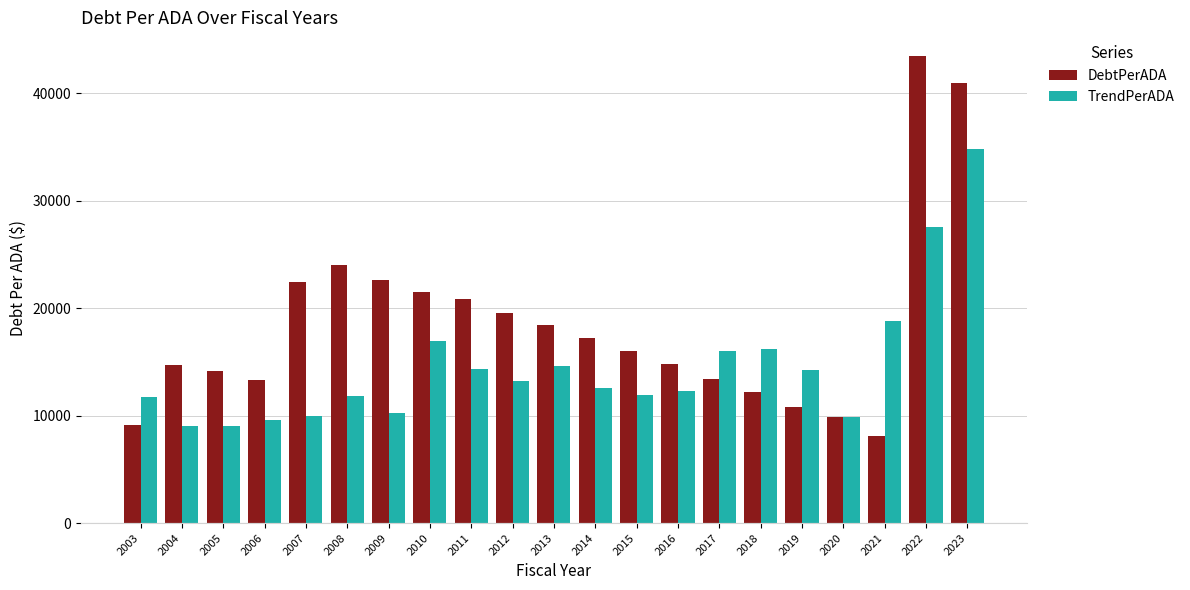

How many data points in DebtPerADA are above 16029?

11